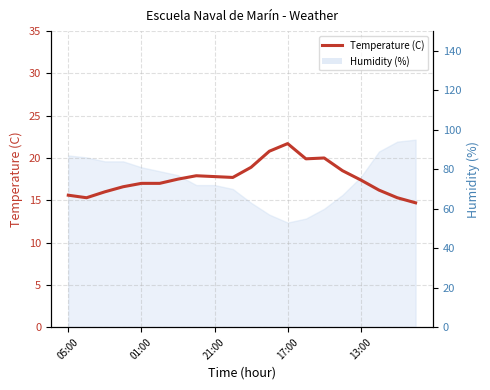

Reading left to right, extract all data points from this chart.

15.6	15.3	16.0	16.6	17.0	17.0	17.5	17.9	17.8	17.7	18.9	20.8	21.7	19.9	20.0	18.5	17.4	16.2	15.3	14.7